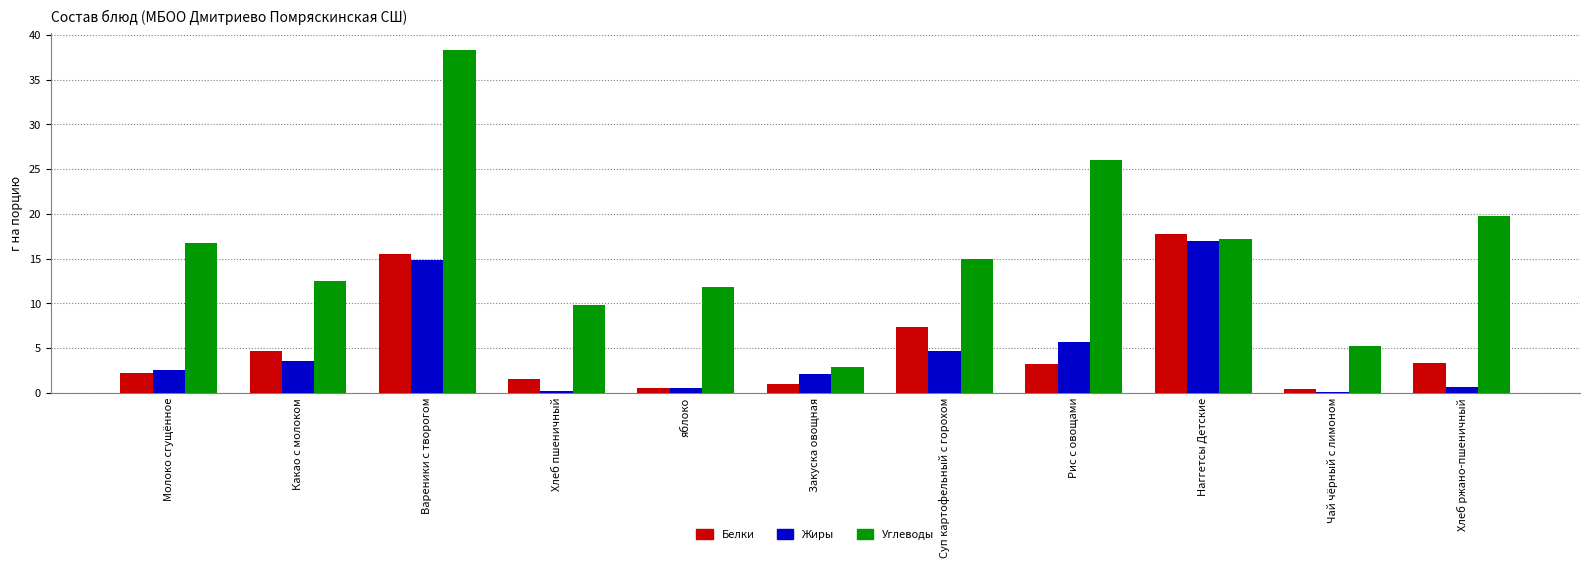

At which label does Жиры reach its peak?

Наггетсы Детские